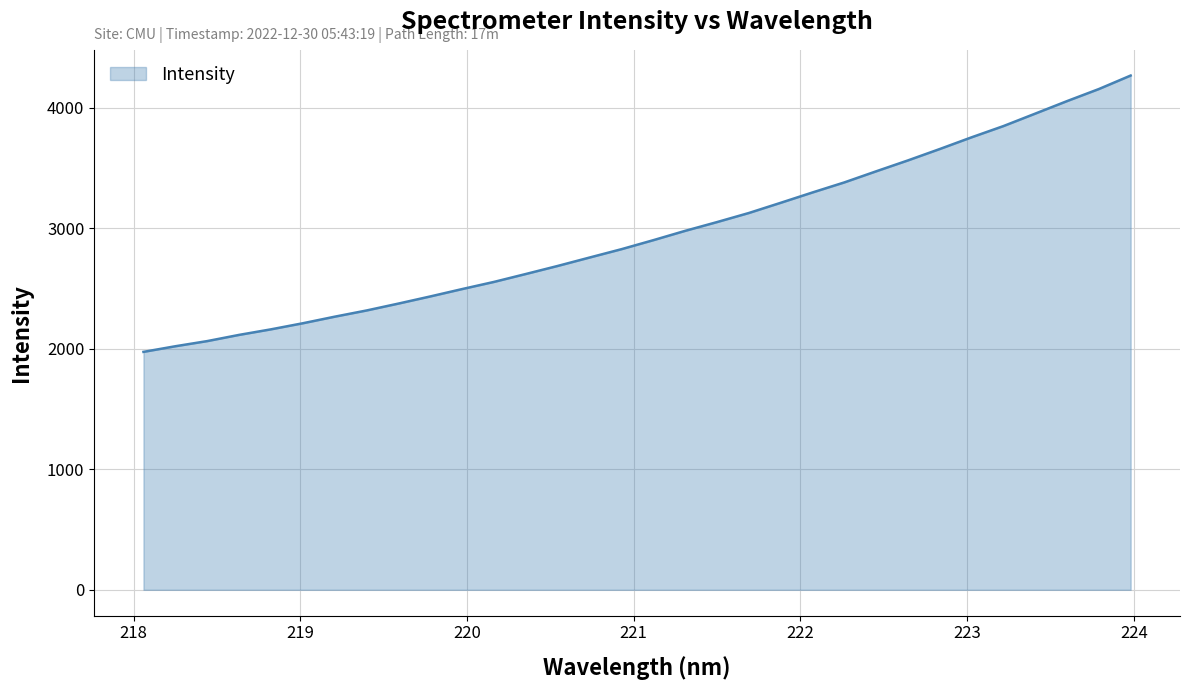

True or false: there are more than 2 points higher than both neighbors.

False